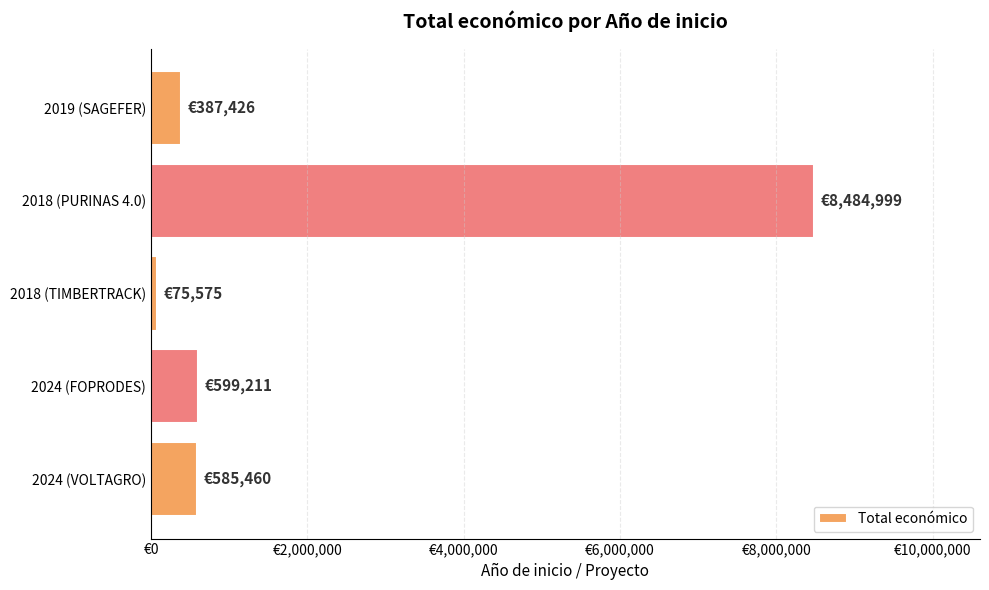

What is the average value?

2026534